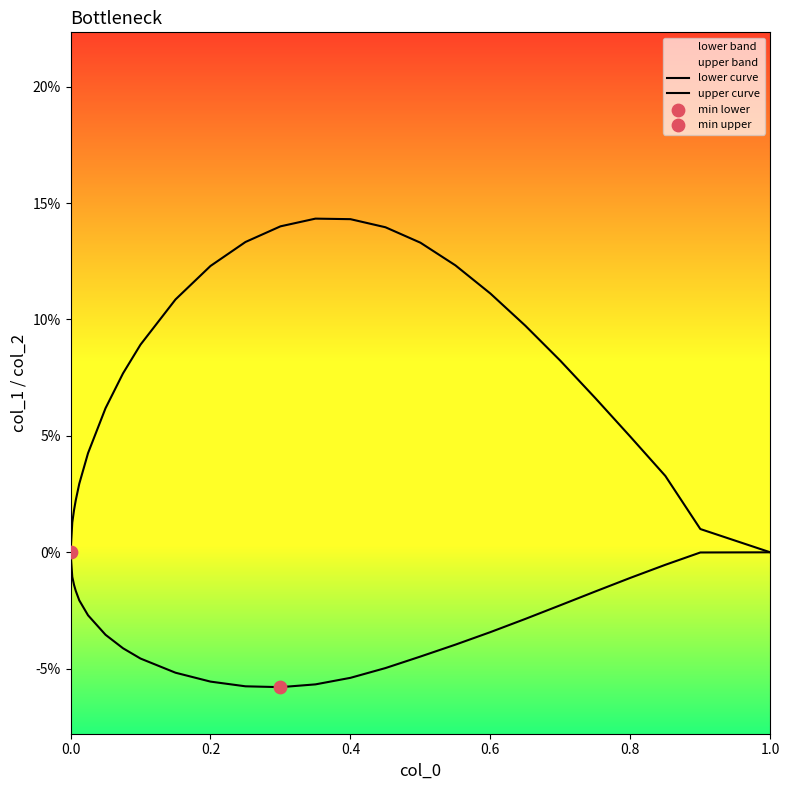

At how many categories does at least one series exceed 0?

24